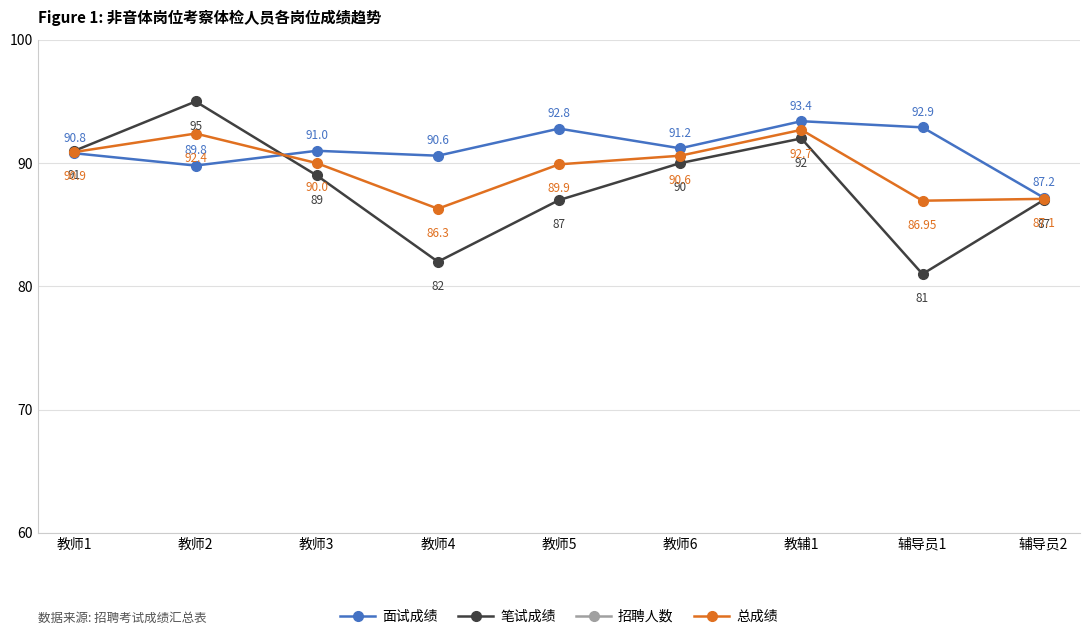

At which category does 总成绩 reach its first local valley?

教师4